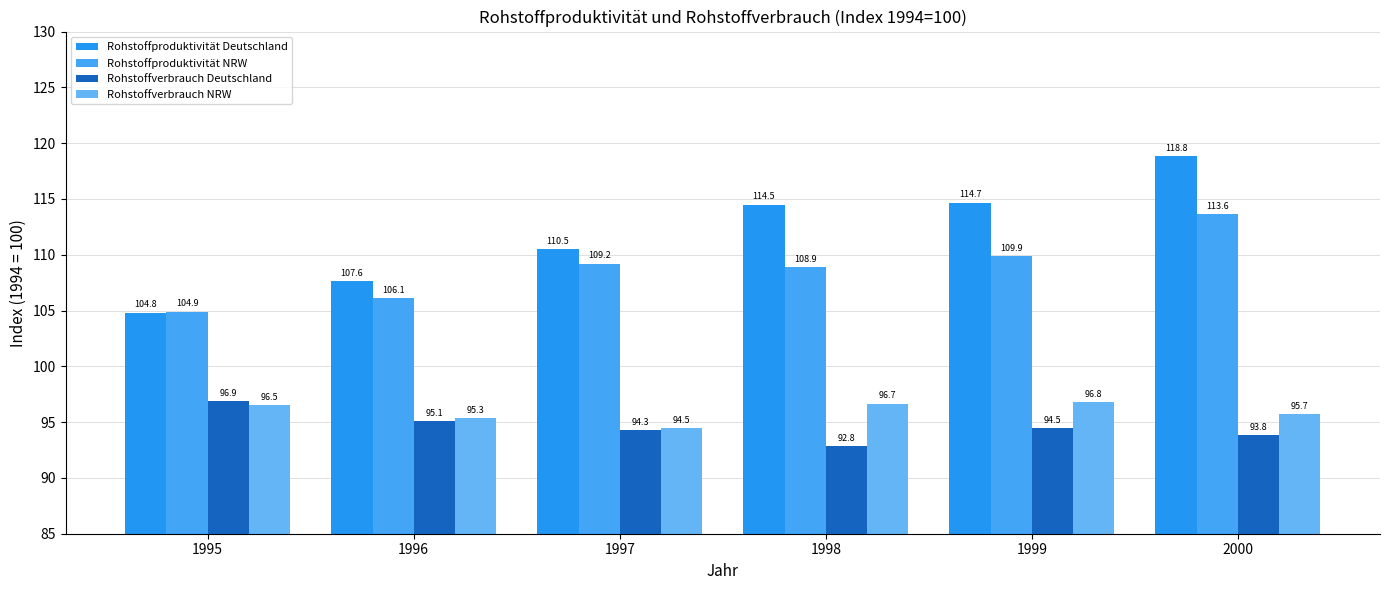

What is the average value of the Rohstoffverbrauch NRW series?

95.9